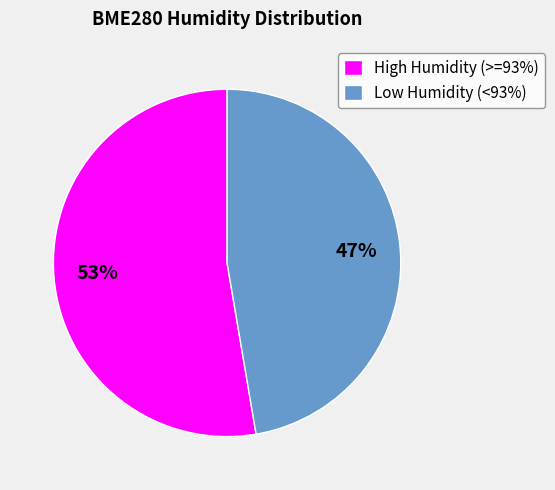

Does any single category account for the majority?

Yes